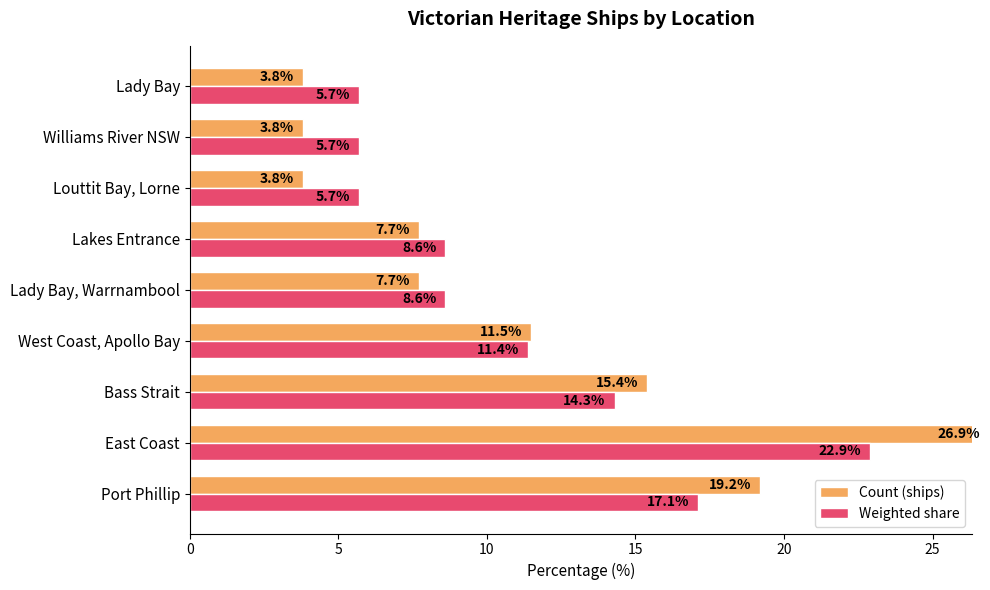

Does the chart contain any negative values?

No